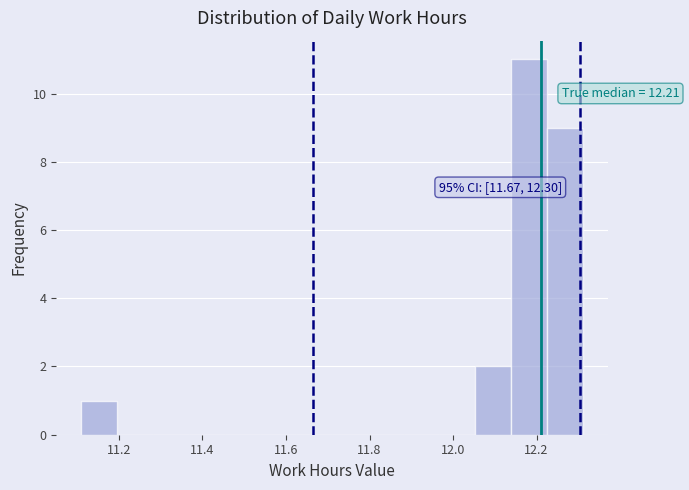

Which range on the x-axis has the tallest bar?

12.14 to 12.22